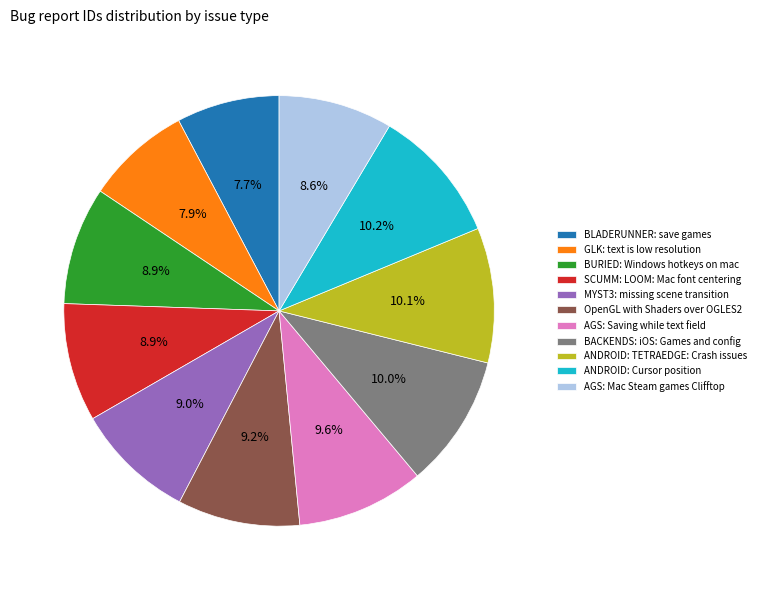

True or false: BURIED: Windows hotkeys on mac accounts for 21% of the total.

False